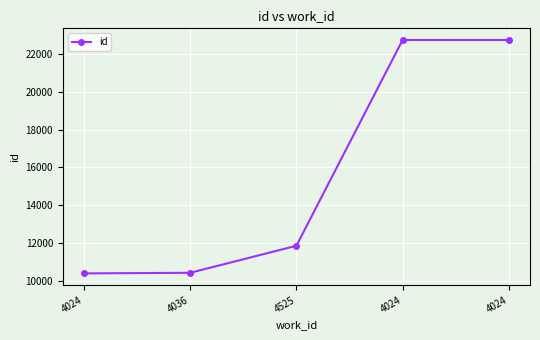

Reading right to left, transcribe all the data shown in this chart.

22716	22715	11876	10453	10421